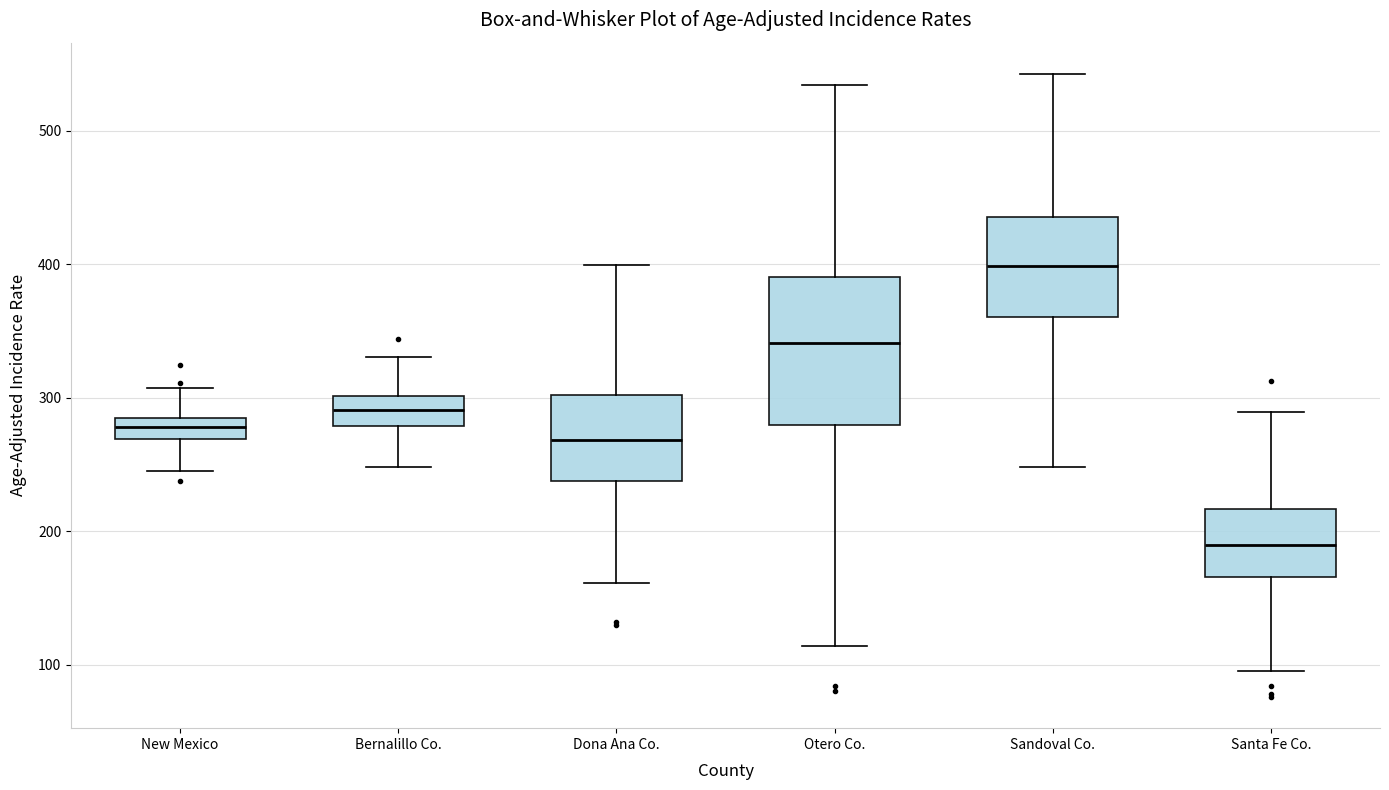

Reading left to right, read every box against the y-axis: the position of its median line, the range the box covers, and the ends of its whiskers. The values are not printed on the chart, so give them approximately, as read against the axis.

New Mexico: median 280, box 270 to 290, whiskers 250 to 310
Bernalillo Co.: median 290, box 280 to 300, whiskers 250 to 330
Dona Ana Co.: median 270, box 240 to 300, whiskers 160 to 400
Otero Co.: median 340, box 280 to 390, whiskers 110 to 530
Sandoval Co.: median 400, box 360 to 440, whiskers 250 to 540
Santa Fe Co.: median 190, box 170 to 220, whiskers 100 to 290